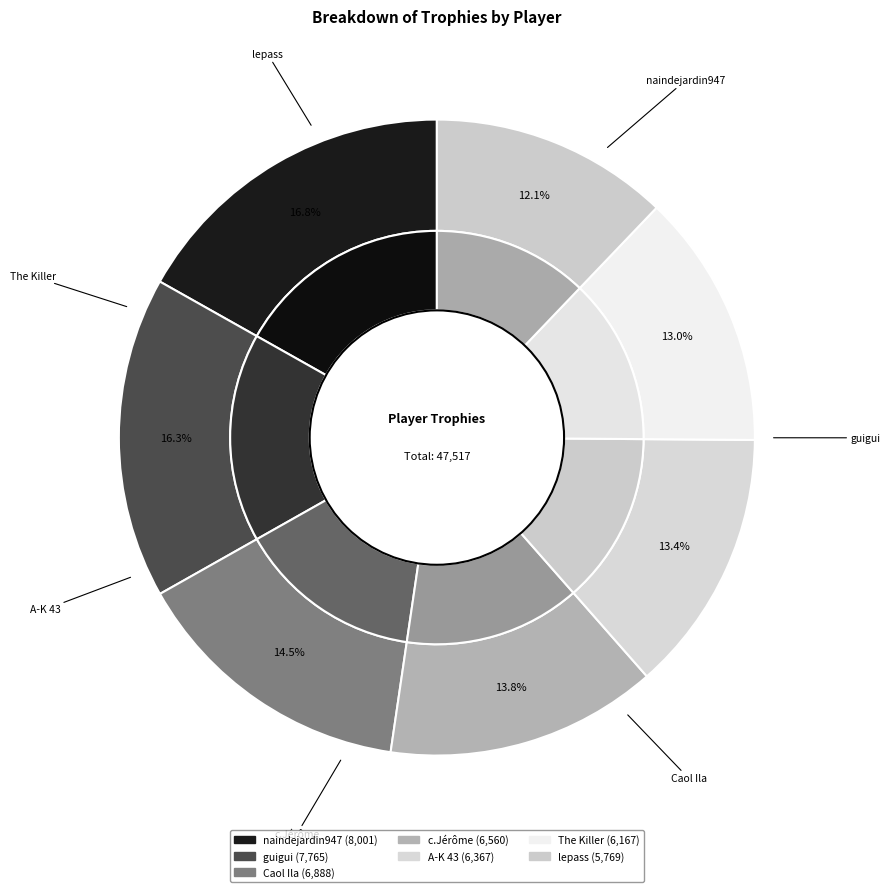

Is naindejardin947 the majority of the pie?

No